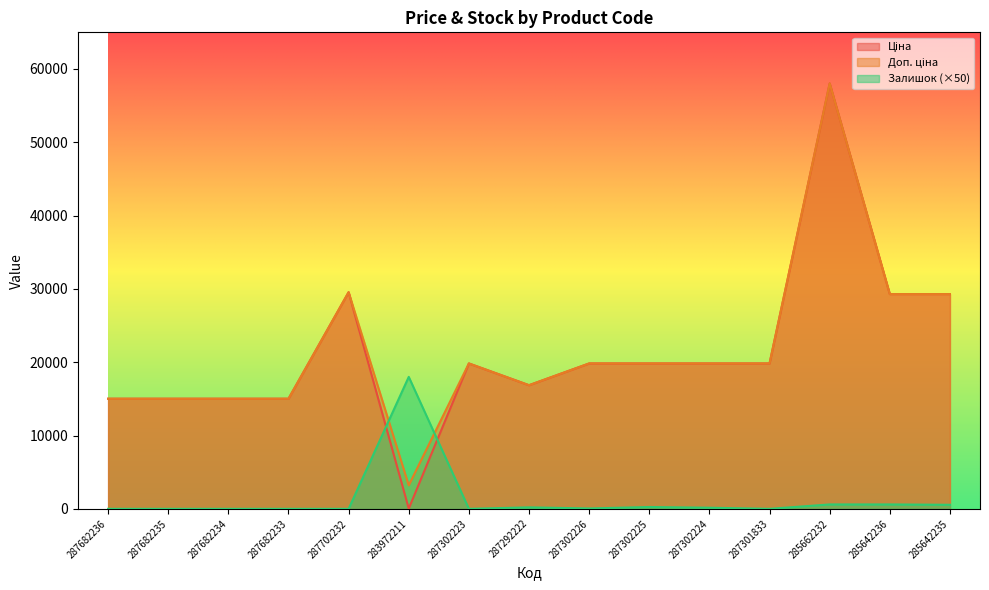

What is the difference between the Залишок values at 283972211 and 287682236?

18000.0